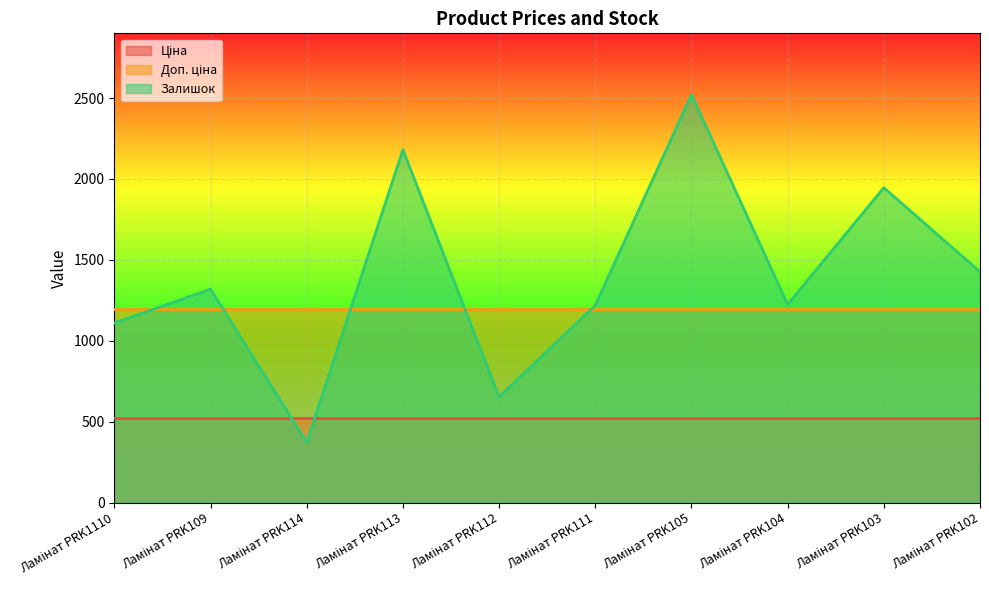

What is the approximate value of Ціна at Ламінат PRK1110?

522.2